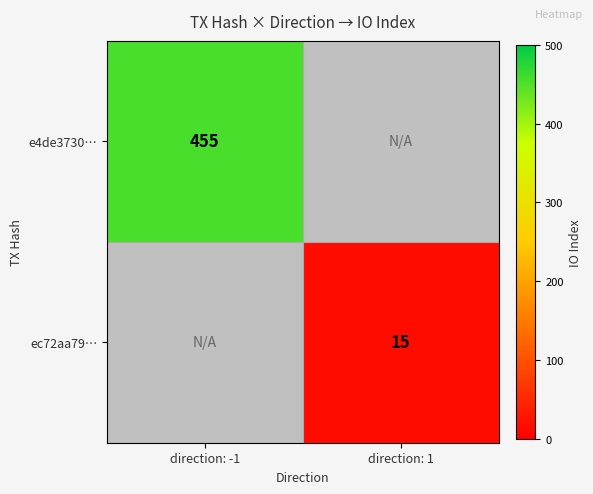

The e4de3730… series shows 709 at direction: -1. True or false?

False